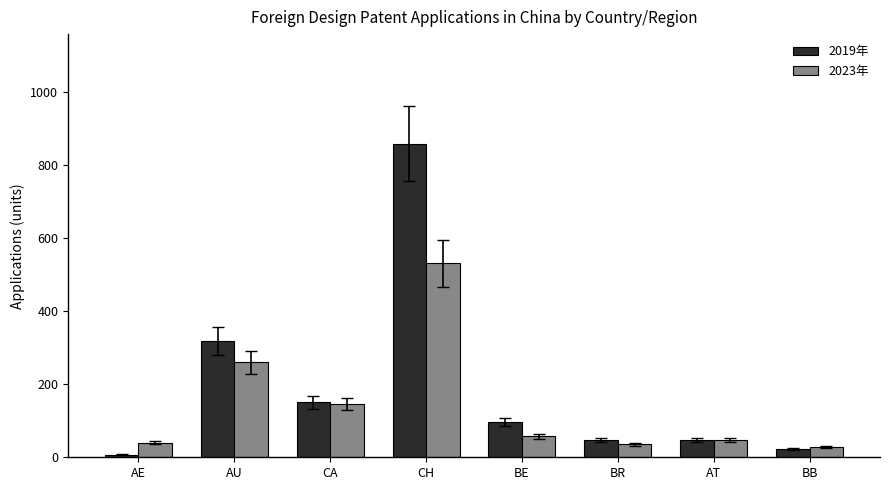

What is the difference between the second highest and second lowest values in the 2019年 series?

295